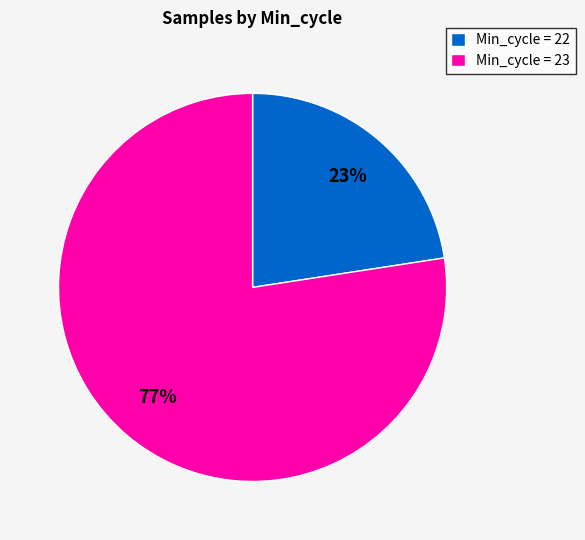

To the nearest percent, what is the average slice percentage?

50%